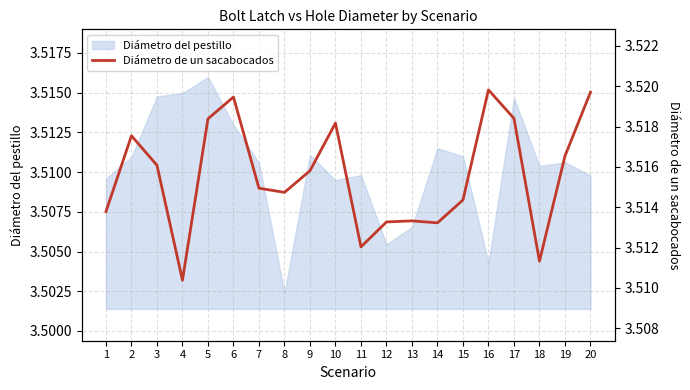

How many categories are shown in the chart?

20